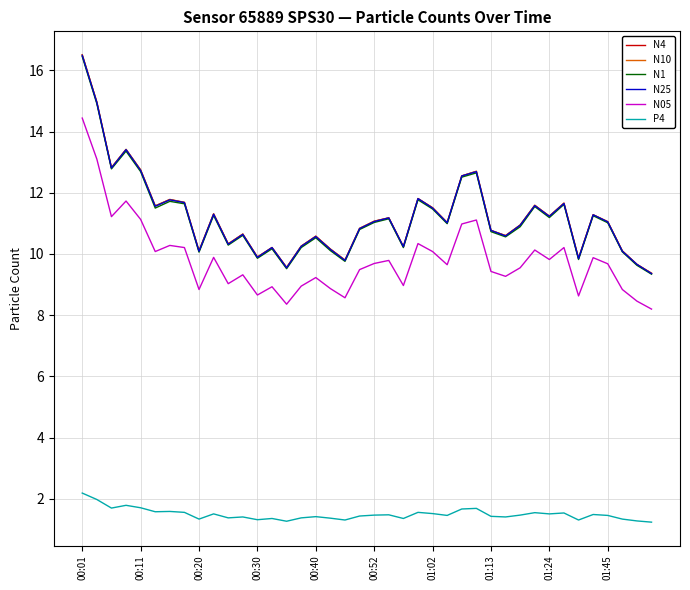

What is the minimum value for P4?

1.2